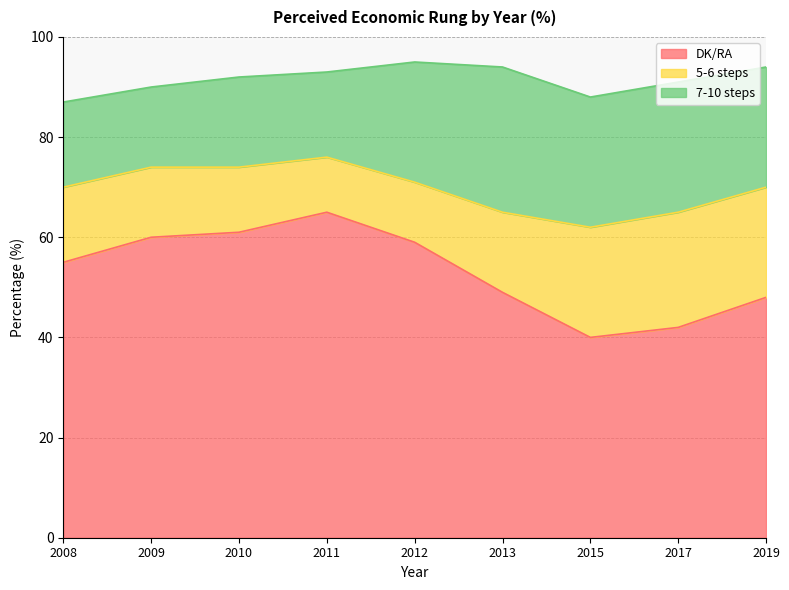

Count the number of data series in this chart.

3